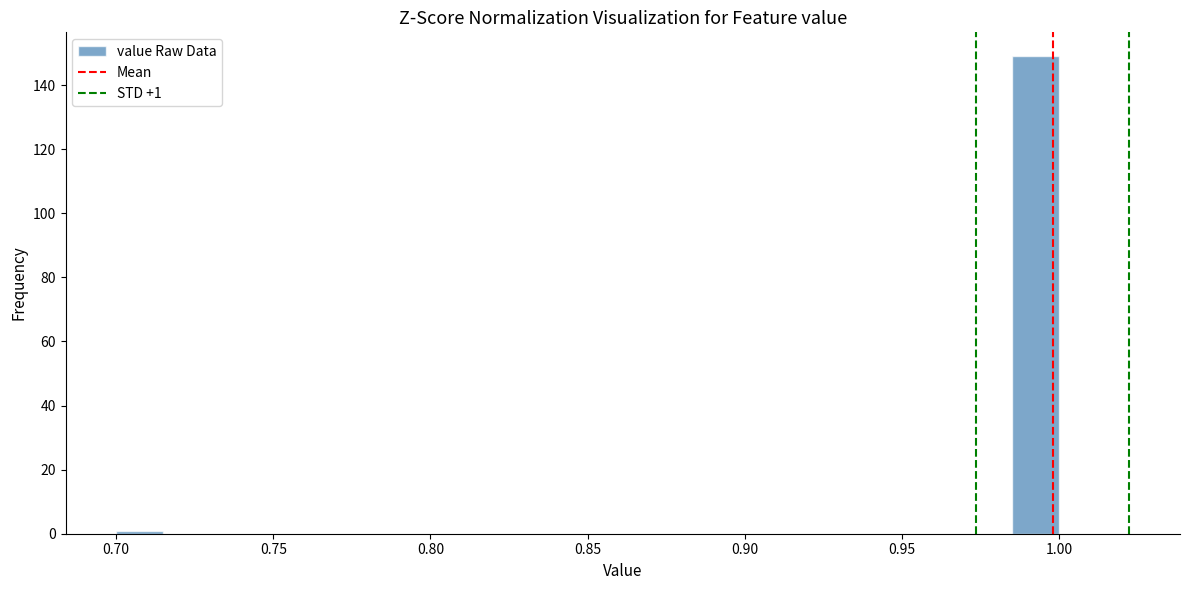

Around what value on the x-axis is the tallest bar? Give the approximate position of its centre, as read against the axis.

0.995